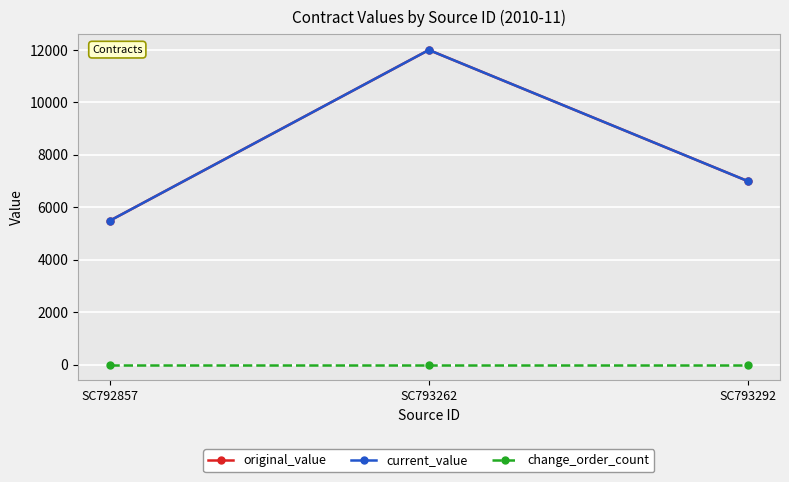

How many lines are shown in the chart?

3